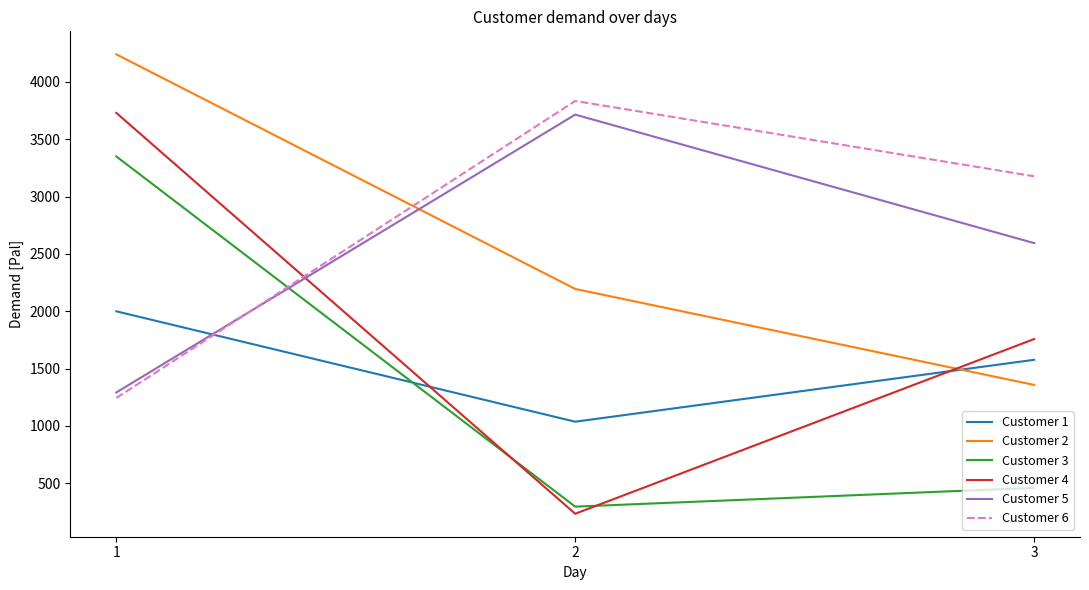

How many distinct data groups are displayed?

6